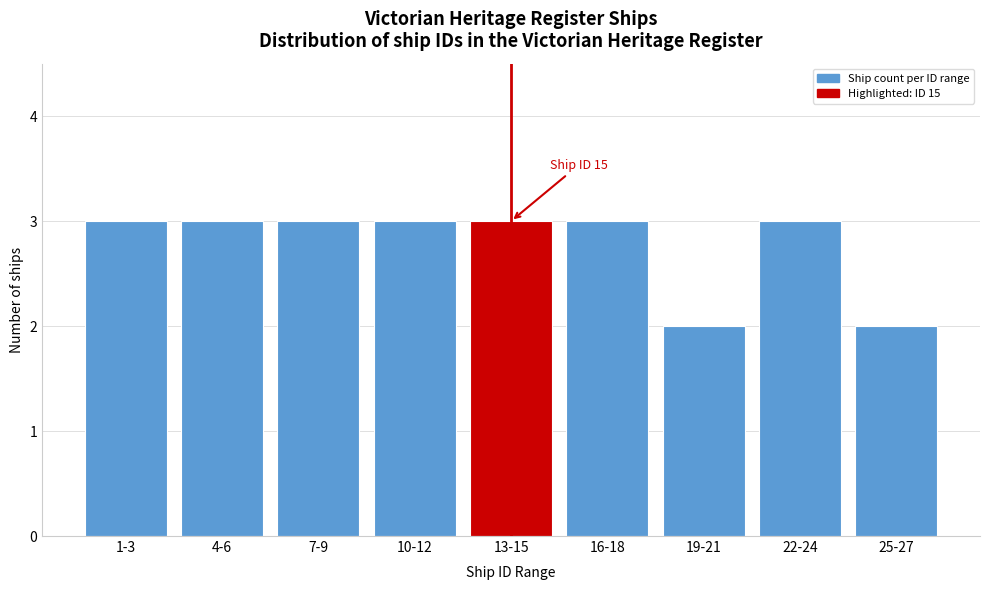

Reading right to left, extract all data points from this chart.

2	3	2	3	3	3	3	3	3